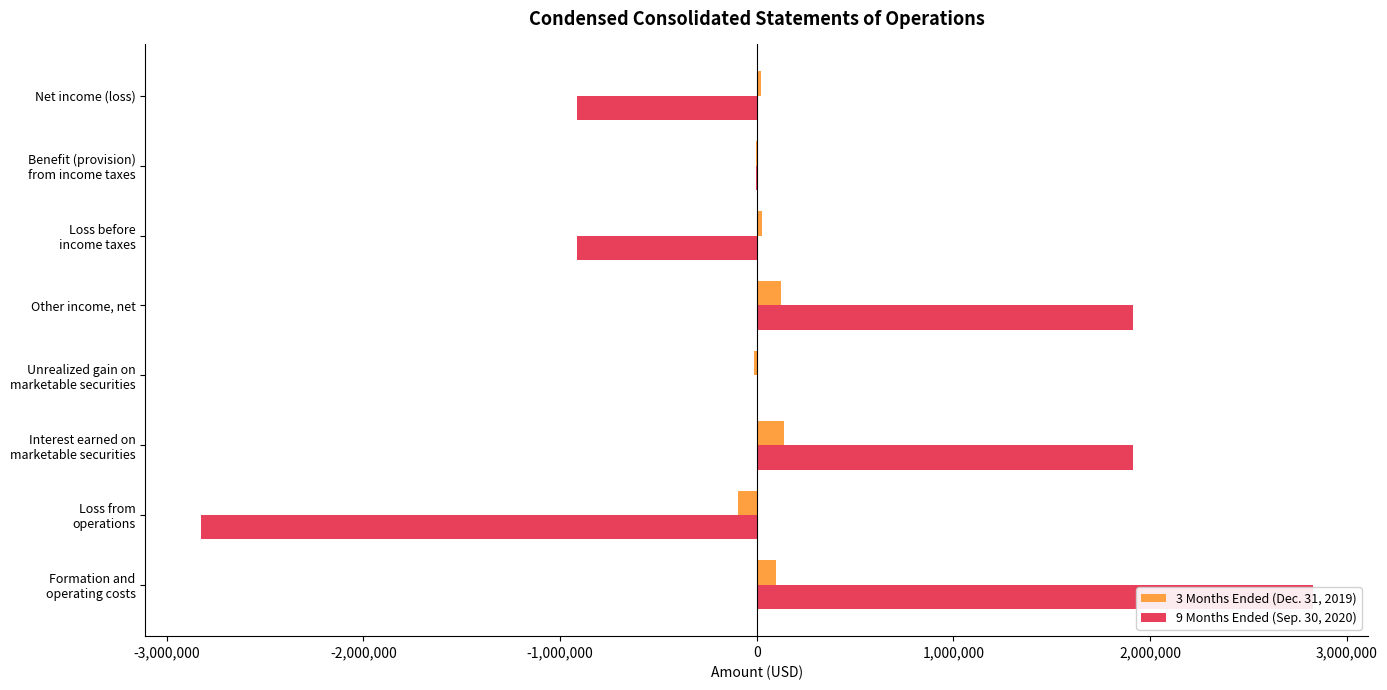

Rank the series by their maximum value, from highest to lowest.

9 Months Ended (Sep. 30, 2020), 3 Months Ended (Dec. 31, 2019)